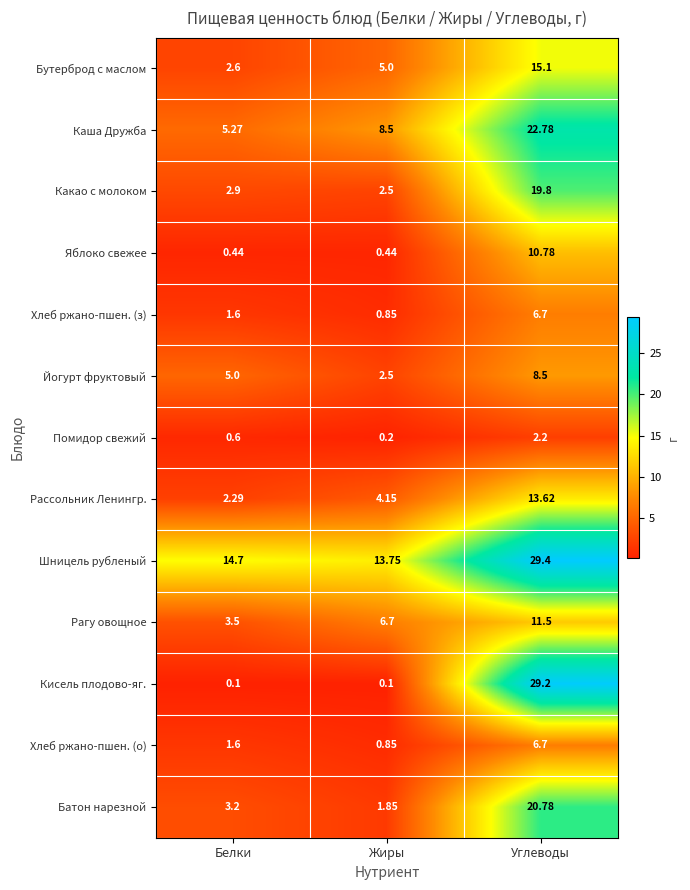

At which category is the sum across all series the highest?

Углеводы